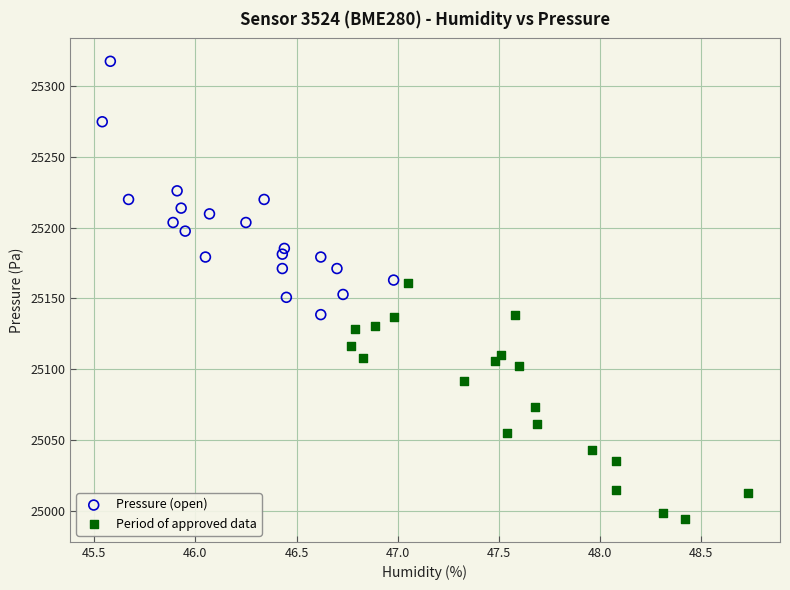

Which series contains the highest Y value?

Pressure (open)